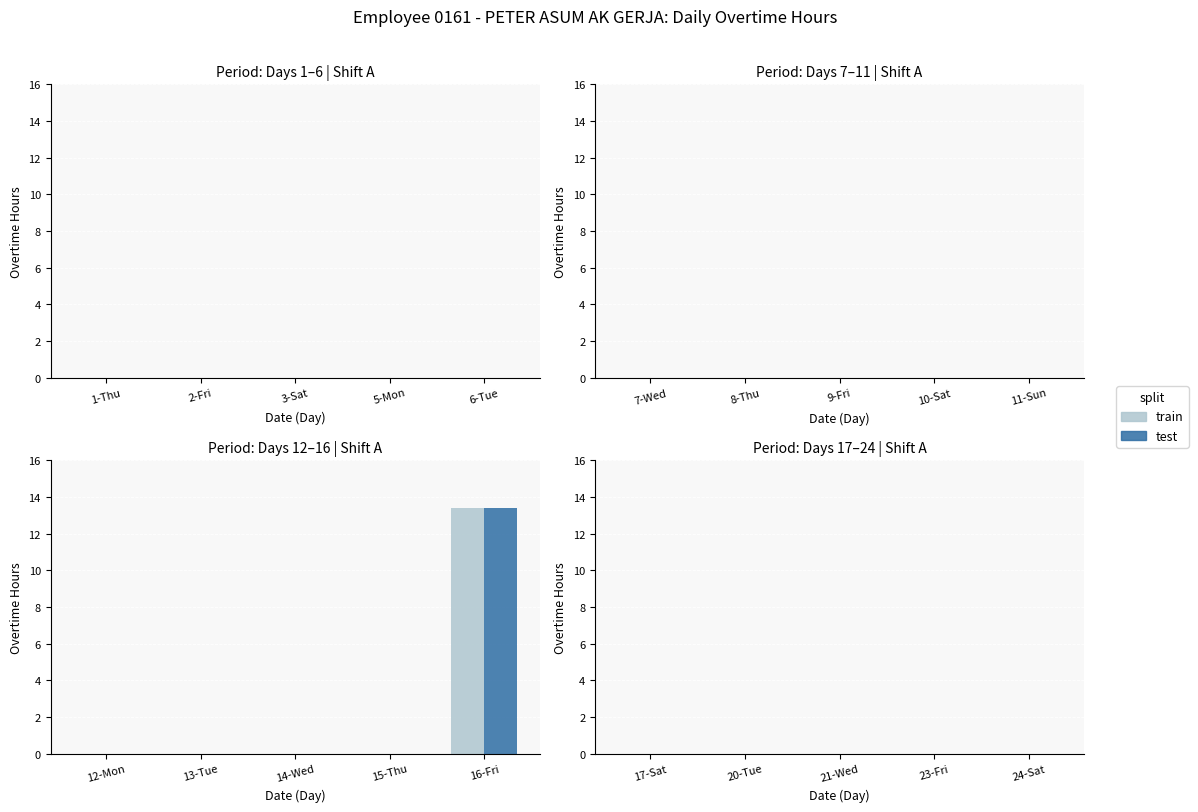

How many distinct data groups are displayed?

2